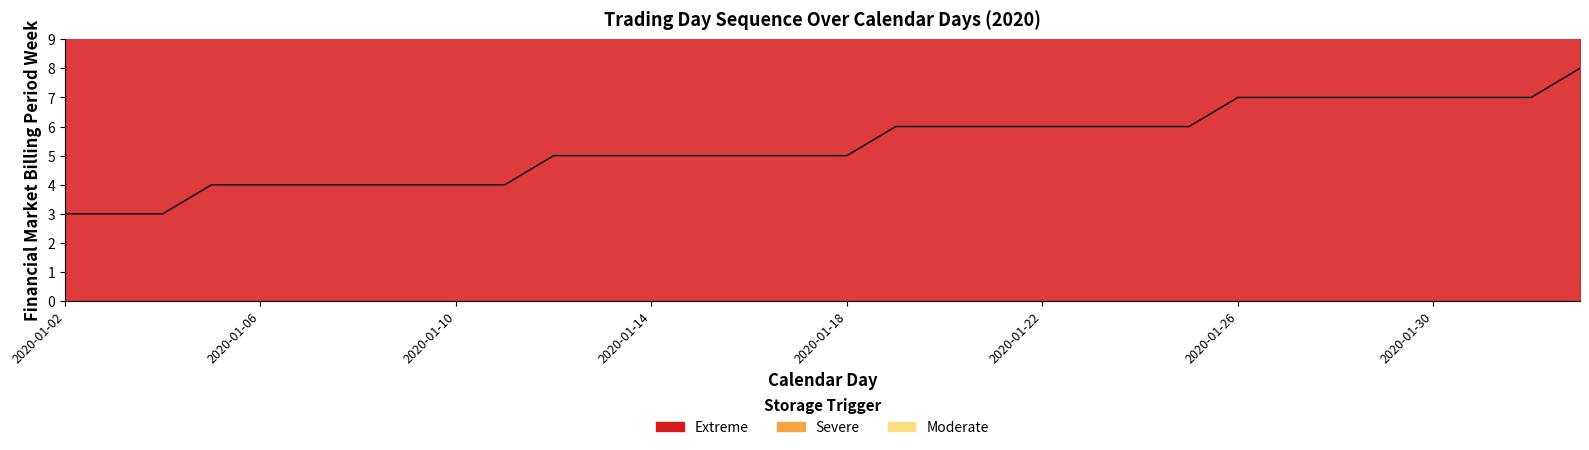

How many data points does each series have?

32